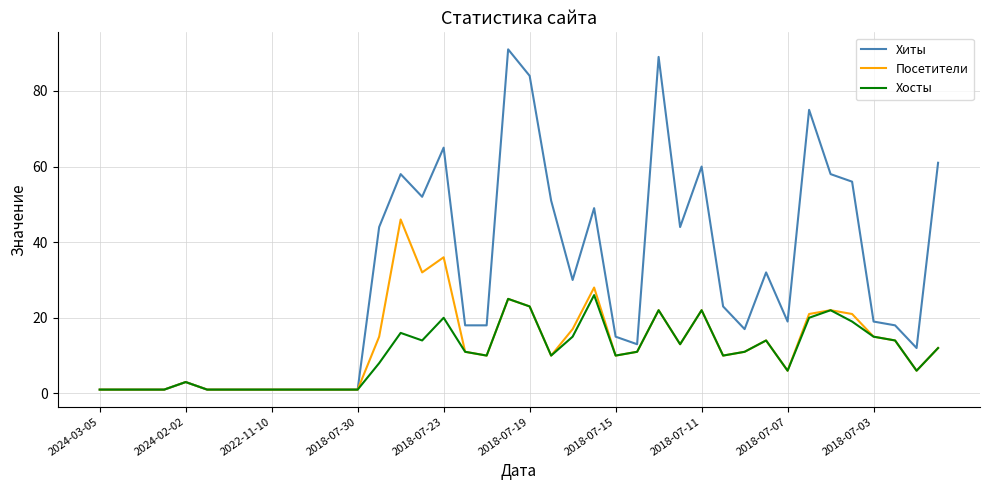

What is the maximum value shown in the chart?

91